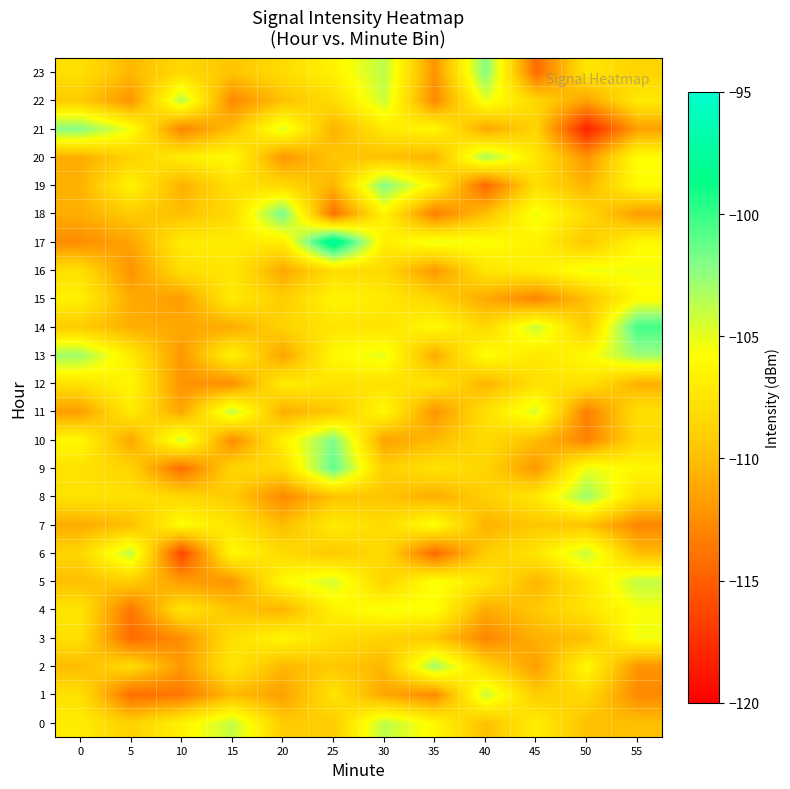

Rank the series at 50 from lowest to highest value.

21, 11, 10, 20, 22, 19, 0, 3, 15, 7, 17, 14, 18, 1, 12, 4, 5, 23, 13, 2, 16, 9, 6, 8